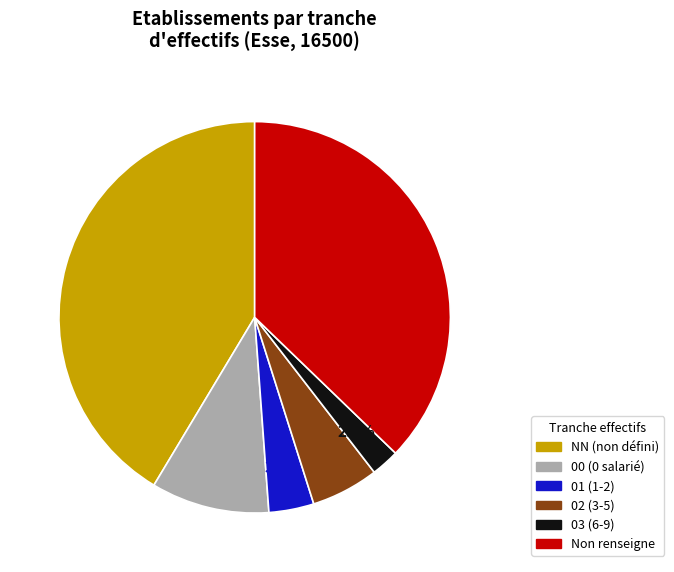

Is there any slice that represents more than half of the pie?

No